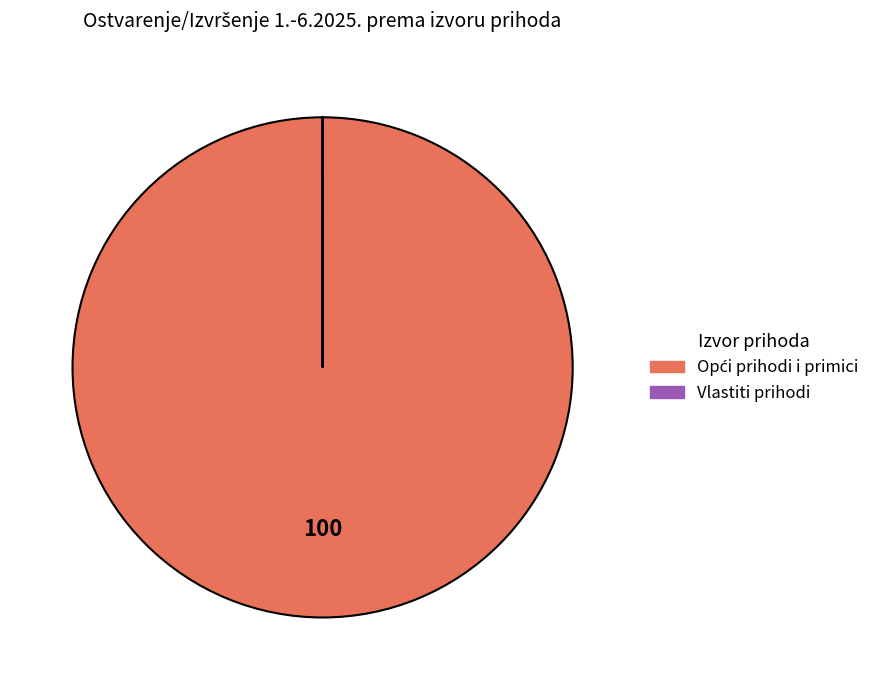

Is there any slice that represents more than half of the pie?

Yes